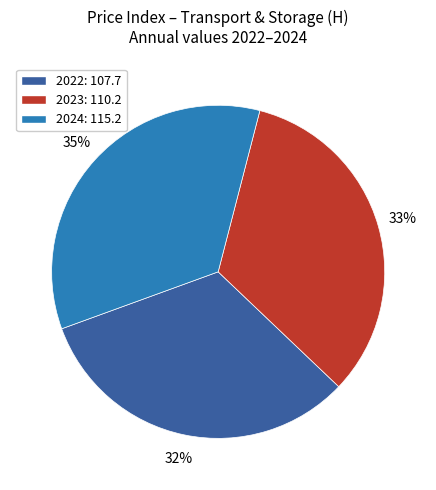

To the nearest percent, what is the average slice percentage?

33%